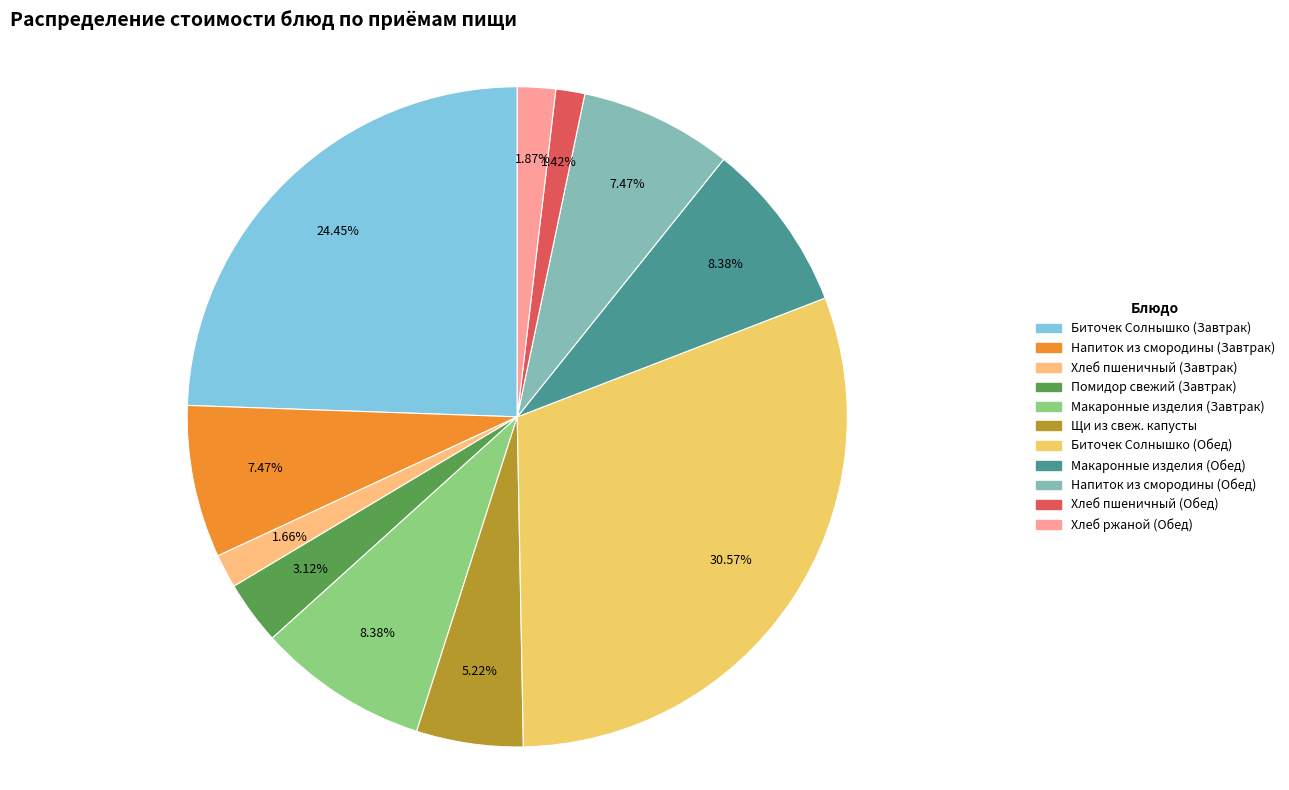

Does Помидор свежий (Завтрак) account for over 50% of the chart?

No